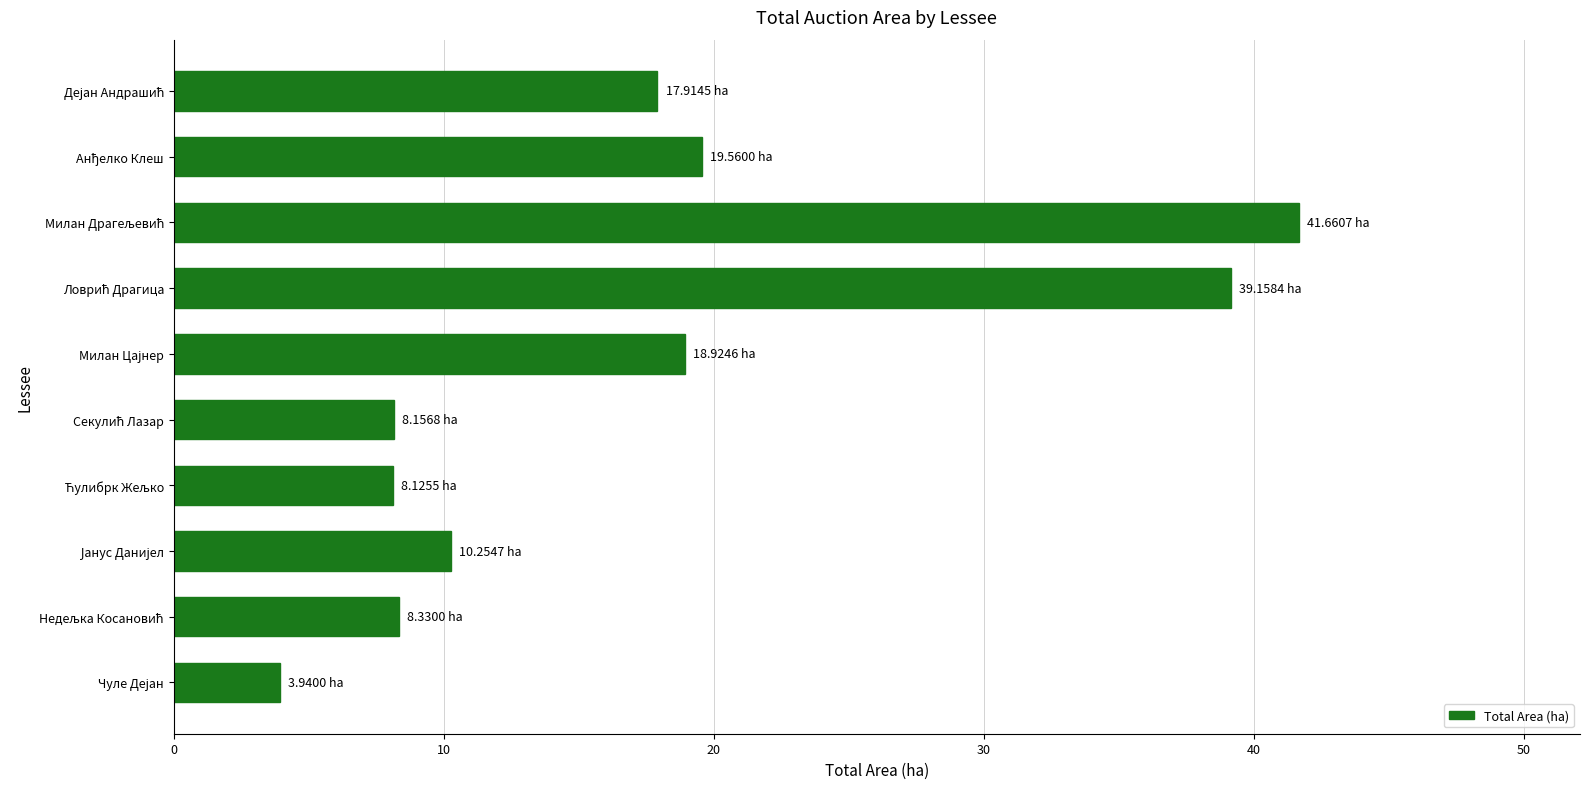

What is the average value?

17.6